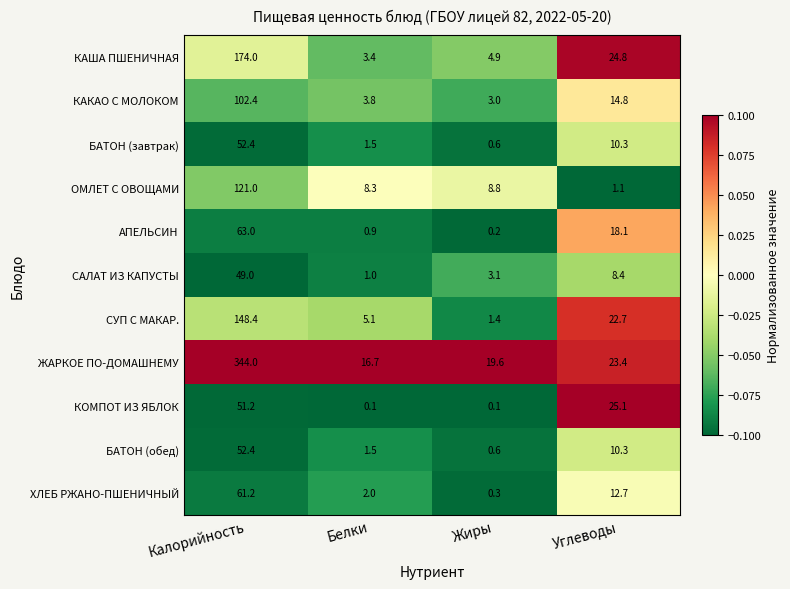

The ЖАРКОЕ ПО-ДОМАШНЕМУ series shows 35.1 at Жиры. True or false?

False